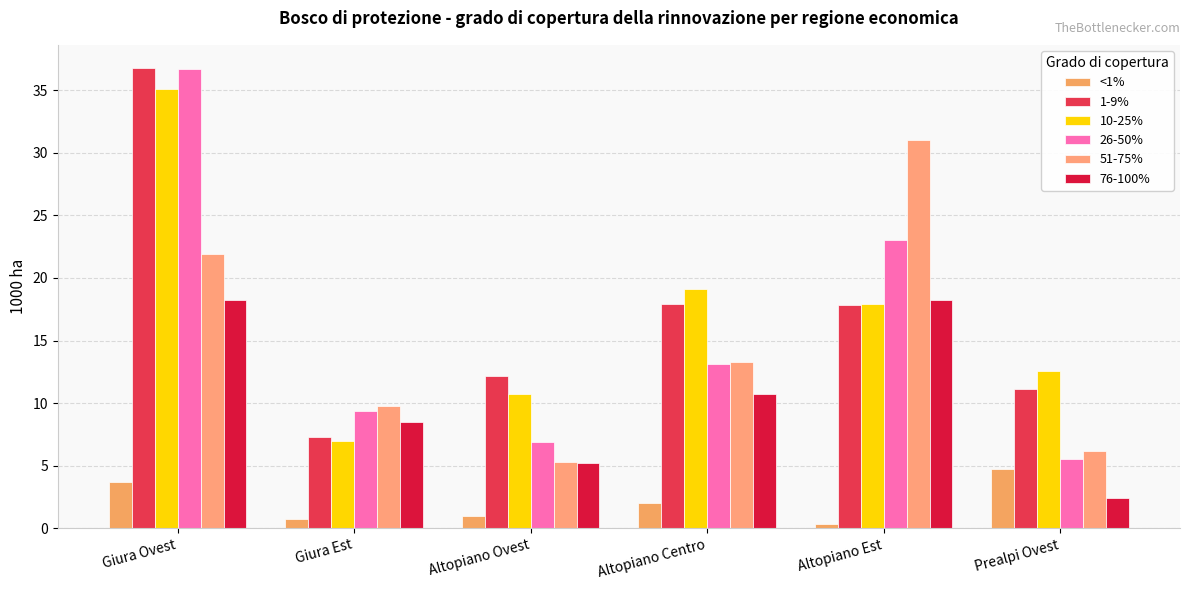

Reading left to right, transcribe all the data shown in this chart.

<1%: Giura Ovest=3.7	Giura Est=0.7	Altopiano Ovest=1.0	Altopiano Centro=2.0	Altopiano Est=0.3	Prealpi Ovest=4.7
1-9%: Giura Ovest=36.8	Giura Est=7.3	Altopiano Ovest=12.2	Altopiano Centro=17.9	Altopiano Est=17.8	Prealpi Ovest=11.1
10-25%: Giura Ovest=35.1	Giura Est=7.0	Altopiano Ovest=10.7	Altopiano Centro=19.1	Altopiano Est=17.9	Prealpi Ovest=12.6
26-50%: Giura Ovest=36.7	Giura Est=9.4	Altopiano Ovest=6.9	Altopiano Centro=13.1	Altopiano Est=23.0	Prealpi Ovest=5.5
51-75%: Giura Ovest=21.9	Giura Est=9.8	Altopiano Ovest=5.3	Altopiano Centro=13.3	Altopiano Est=31.0	Prealpi Ovest=6.2
76-100%: Giura Ovest=18.2	Giura Est=8.5	Altopiano Ovest=5.2	Altopiano Centro=10.7	Altopiano Est=18.2	Prealpi Ovest=2.4